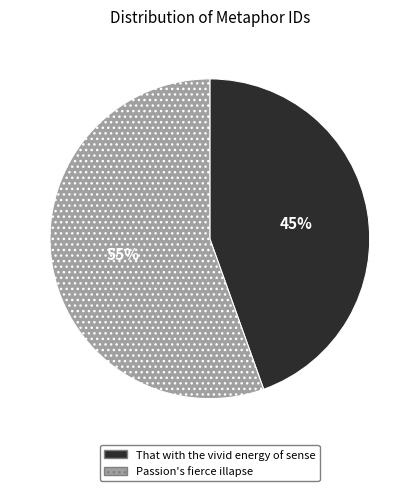

Which category has the smallest portion of the pie?

That with the vivid energy of sense